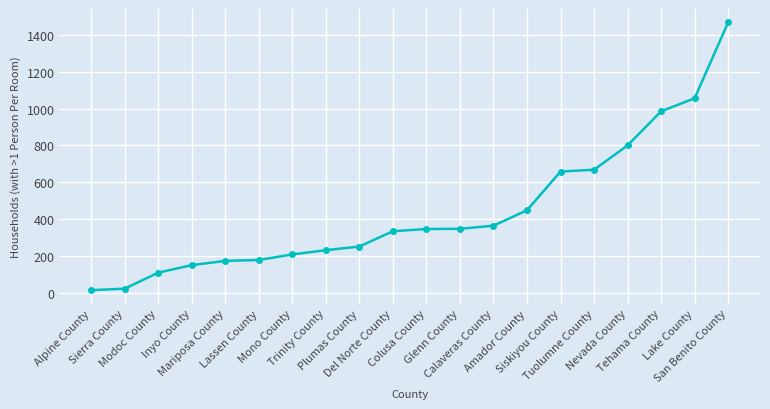

What is the maximum value shown in the chart?

1468